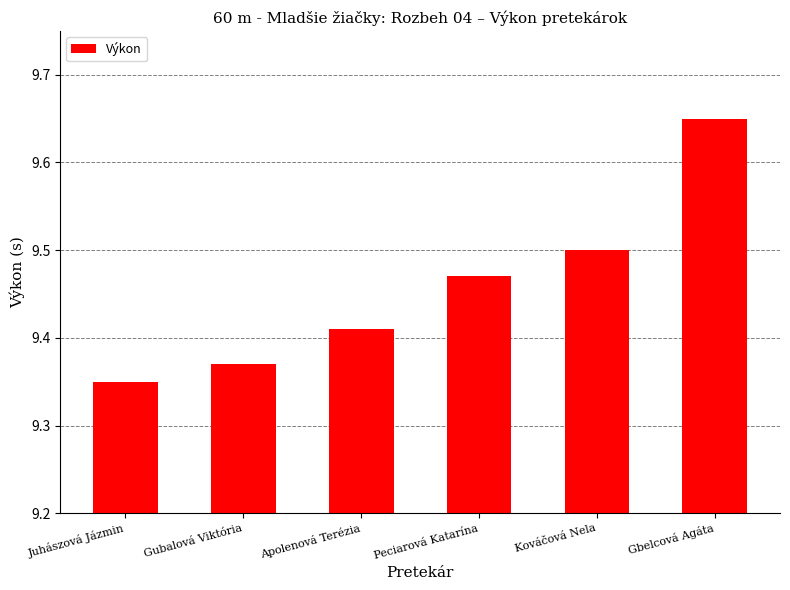

Rank the categories by value from highest to lowest.

Gbelcová Agáta, Kováčová Nela, Peciarová Katarína, Apolenová Terézia, Gubalová Viktória, Juhászová Jázmin